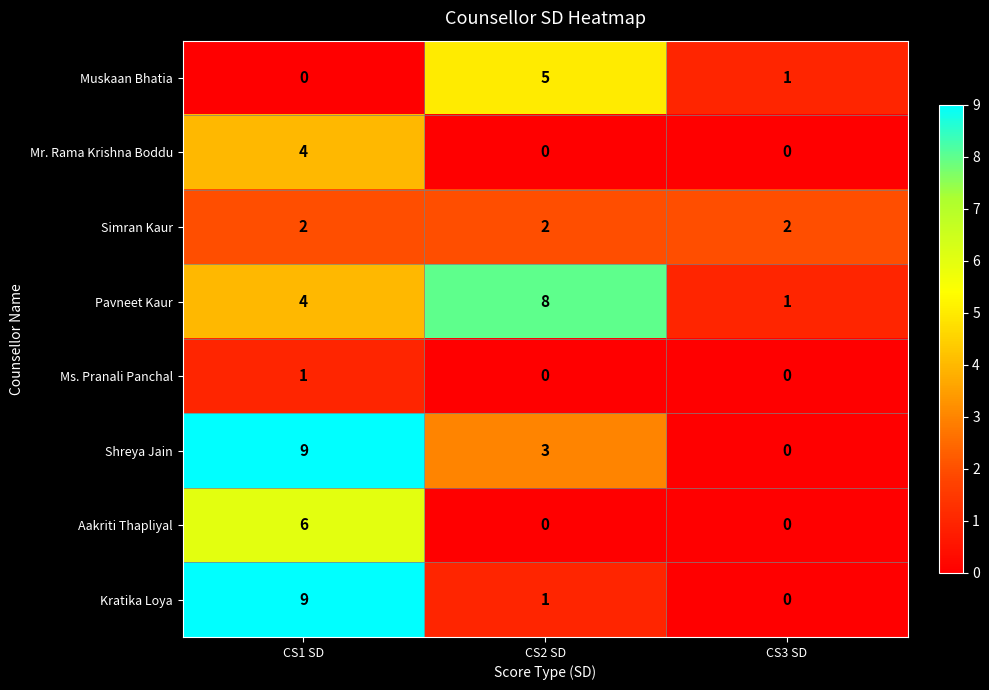

Reading left to right, list all the values displayed in this chart.

Muskaan Bhatia: 0	5	1
Mr. Rama Krishna Boddu: 4	0	0
Simran Kaur: 2	2	2
Pavneet Kaur: 4	8	1
Ms. Pranali Panchal: 1	0	0
Shreya Jain: 9	3	0
Aakriti Thapliyal: 6	0	0
Kratika Loya: 9	1	0